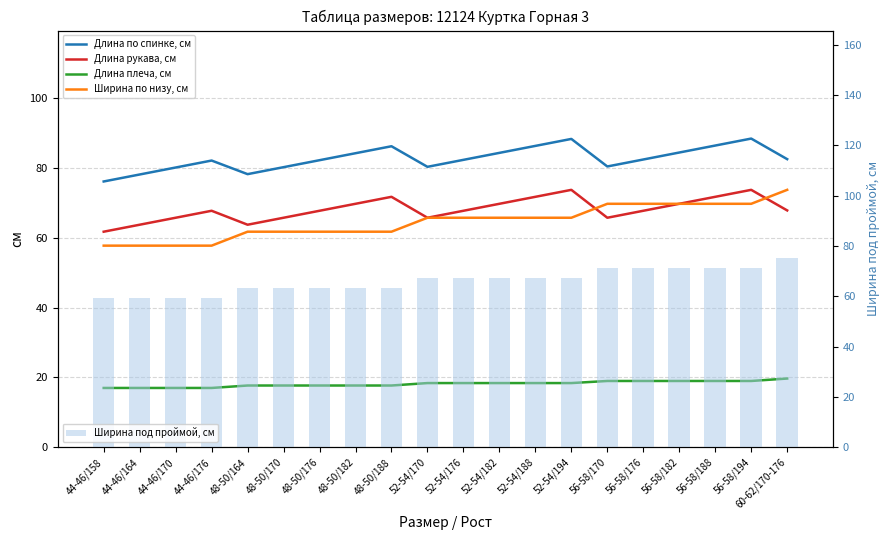

What is the total value across all series at 48-50/176?

292.9